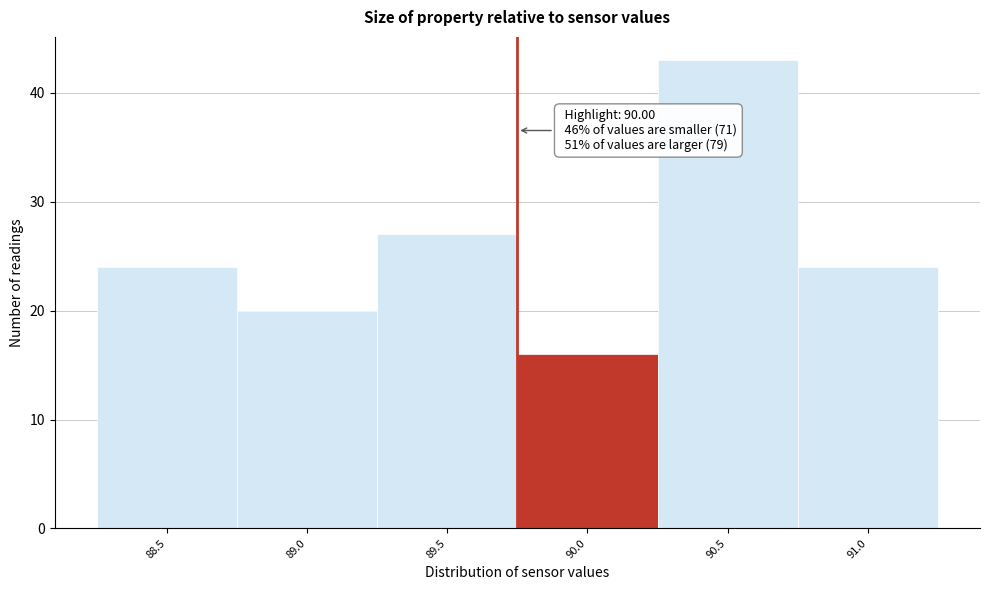

Reading right to left, what are all the values shown in this chart?

24	43	16	27	20	24